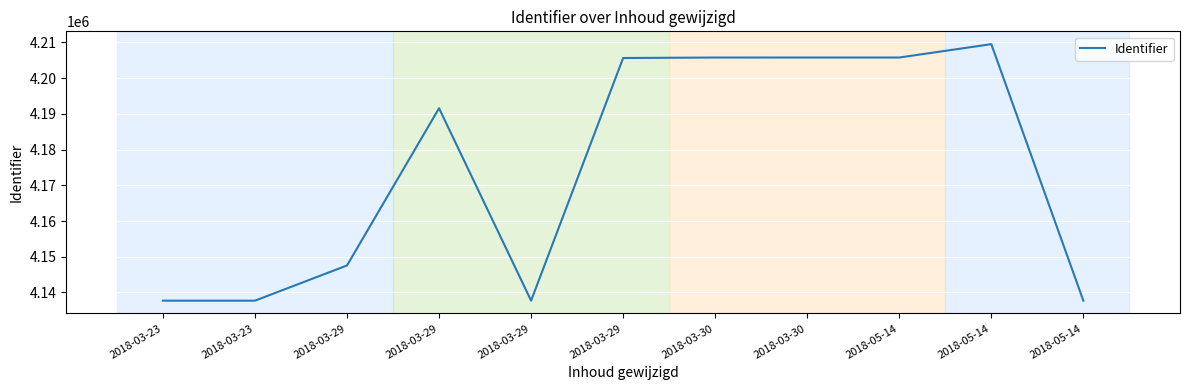

How many lines are shown in the chart?

1